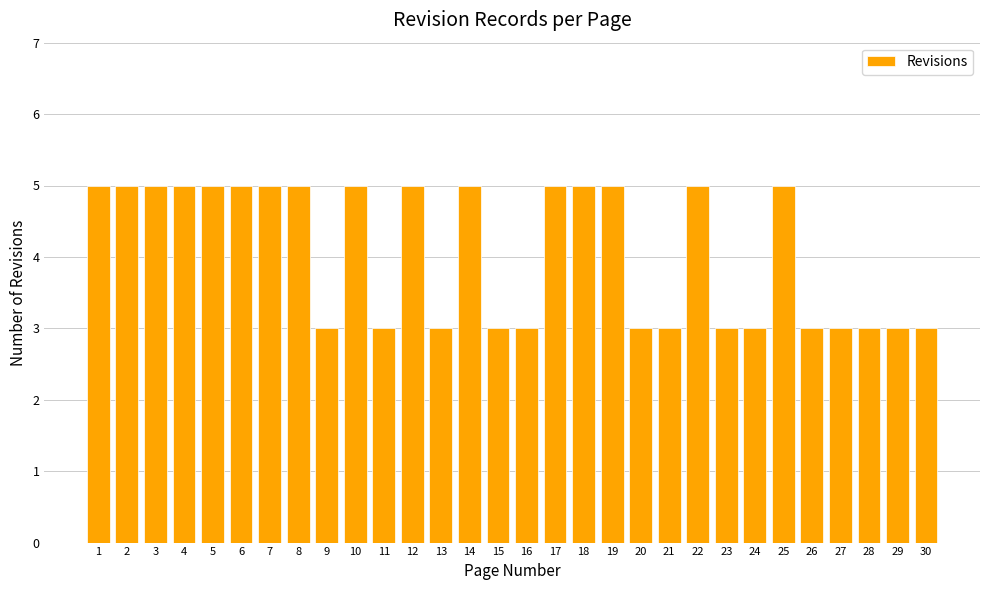

What is the difference between the values at 5 and 21?

2